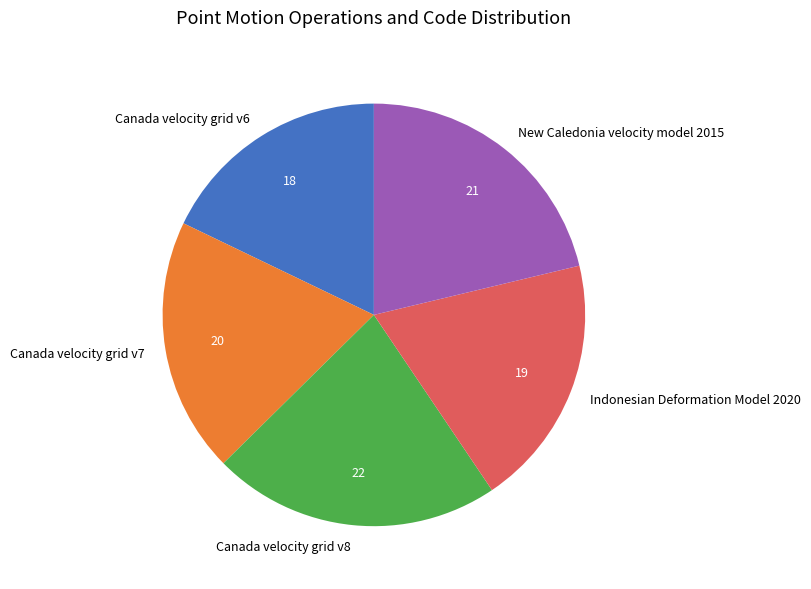

What is the smallest slice in the pie chart?

Canada velocity grid v6